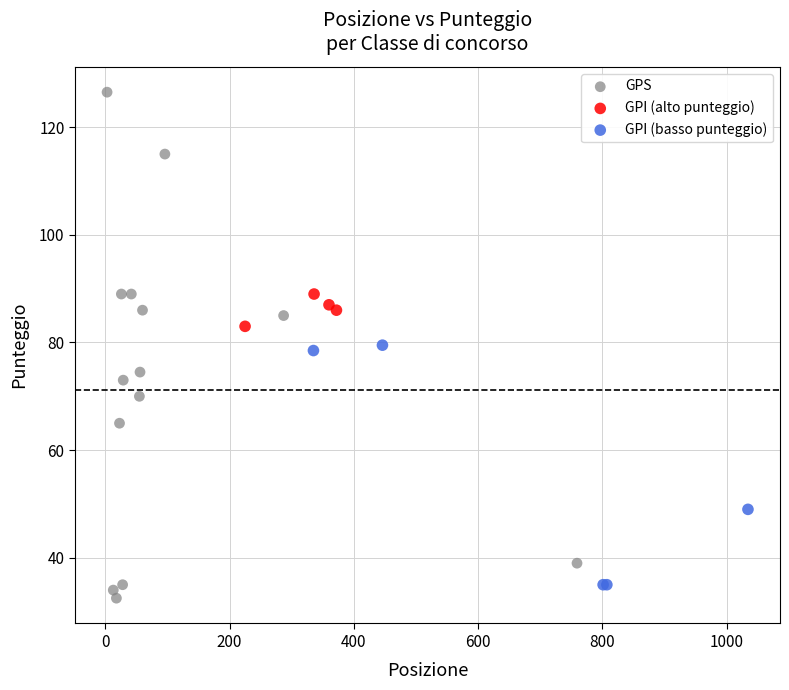

Which series has the largest Y range (max minus min)?

GPS